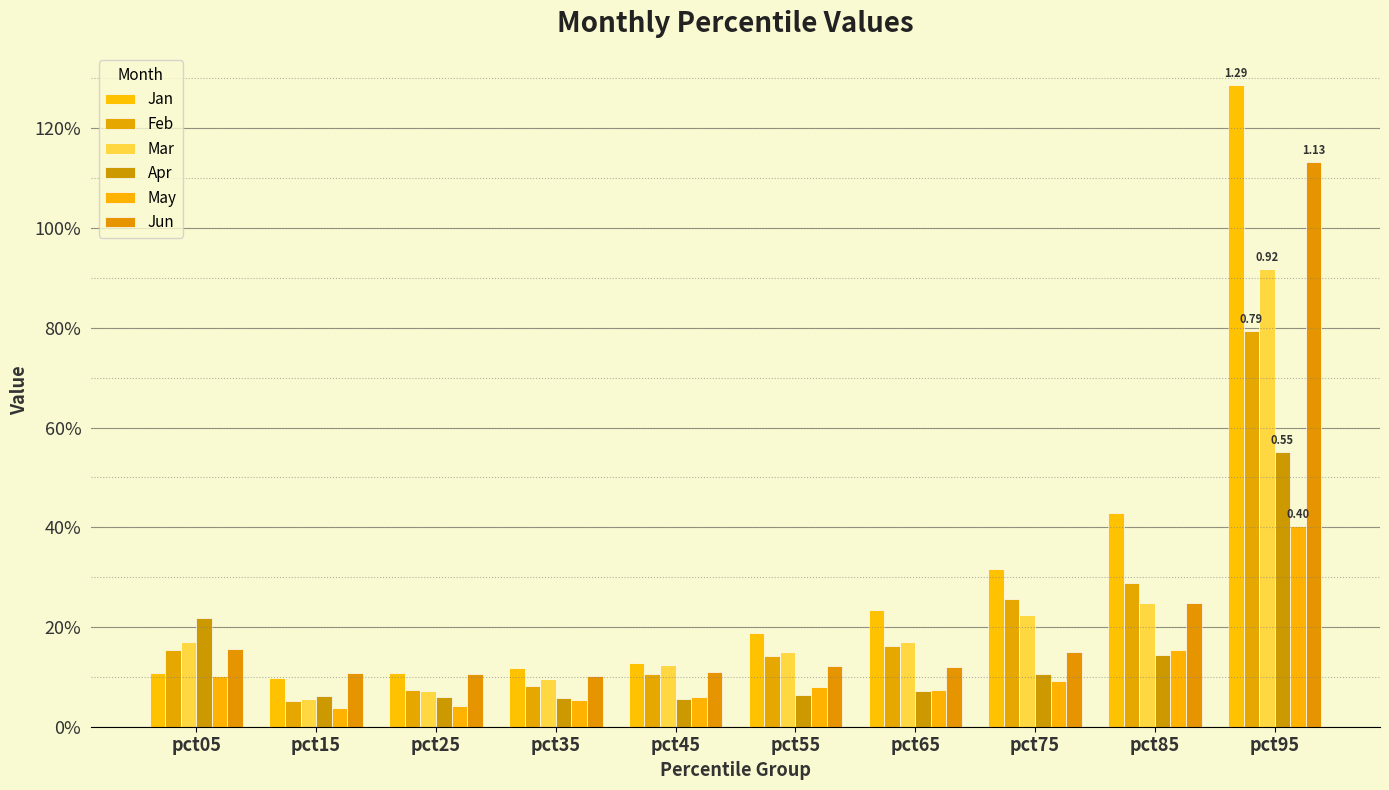

Reading right to left, transcribe all the data shown in this chart.

Jan: 1.3	0.4	0.3	0.2	0.2	0.1	0.1	0.1	0.1	0.1
Feb: 0.8	0.3	0.3	0.2	0.1	0.1	0.1	0.1	0.1	0.2
Mar: 0.9	0.2	0.2	0.2	0.2	0.1	0.1	0.1	0.1	0.2
Apr: 0.6	0.1	0.1	0.1	0.1	0.1	0.1	0.1	0.1	0.2
May: 0.4	0.2	0.1	0.1	0.1	0.1	0.1	0.0	0.0	0.1
Jun: 1.1	0.2	0.2	0.1	0.1	0.1	0.1	0.1	0.1	0.2